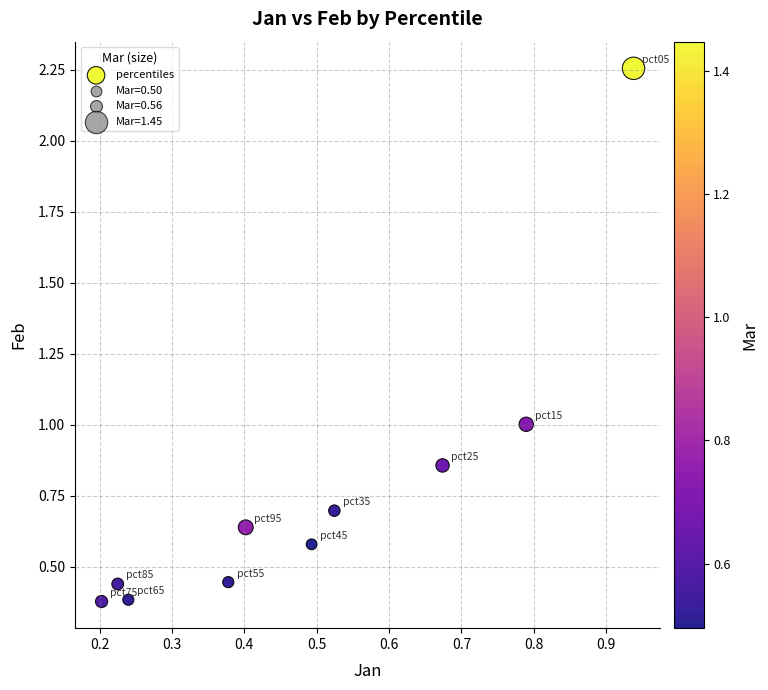

What is the range of X values (max minus min)?

0.7